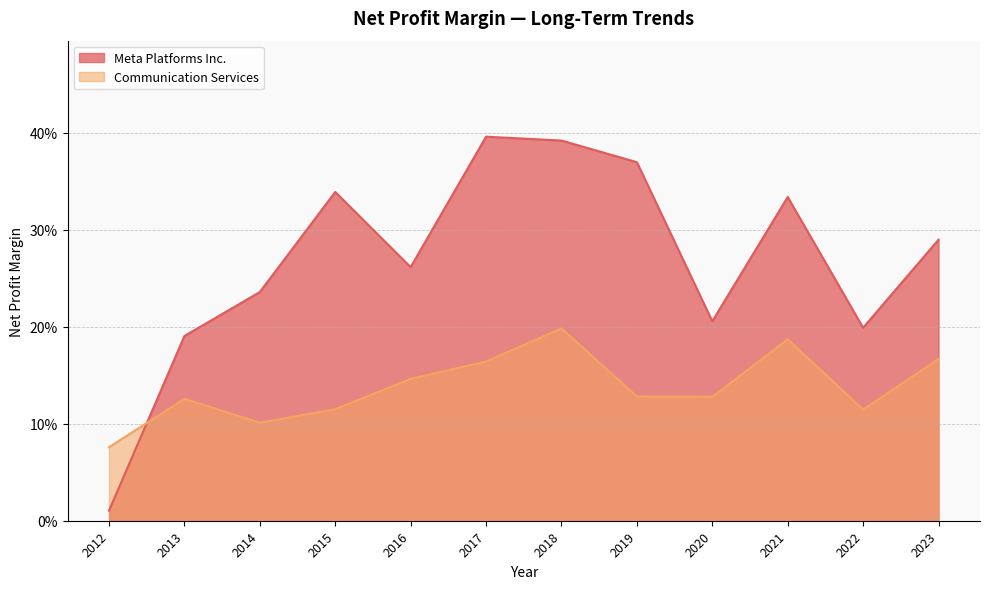

Is it true that Communication Services equals 0.1 at 2020?

True